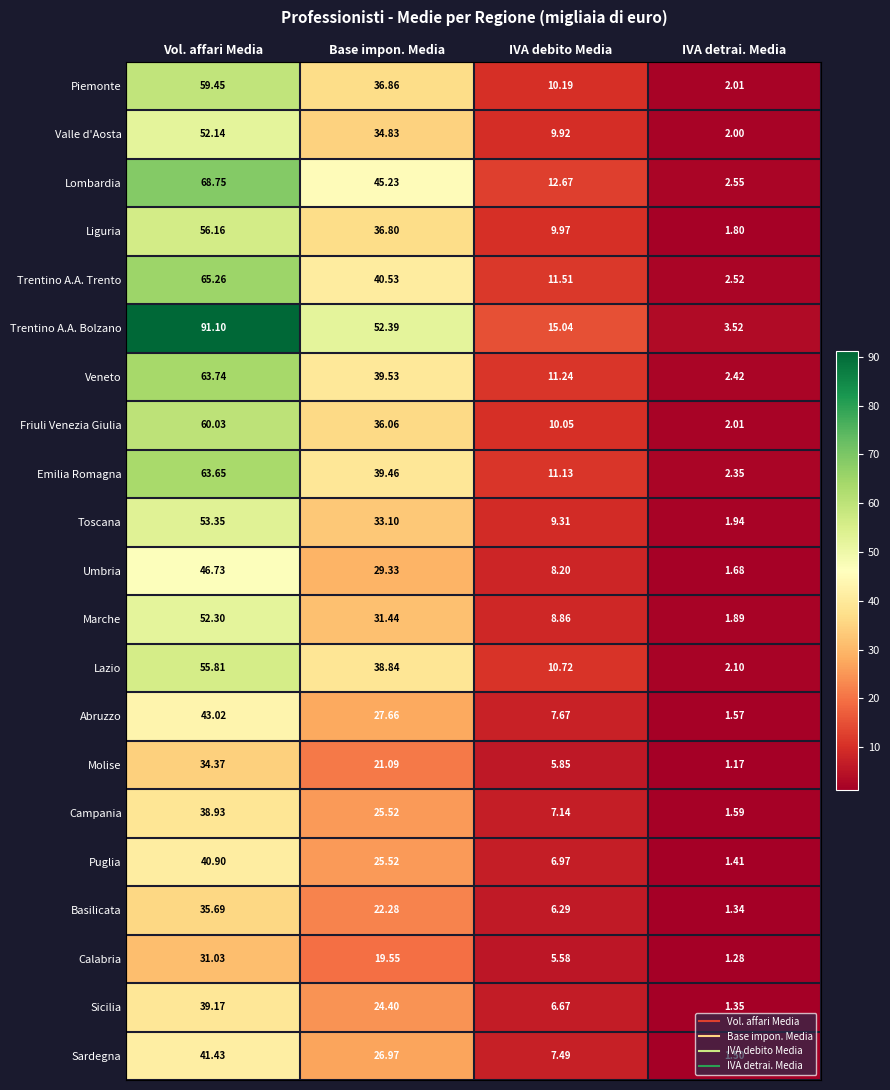

At which category is the sum across all series the highest?

Vol. affari Media